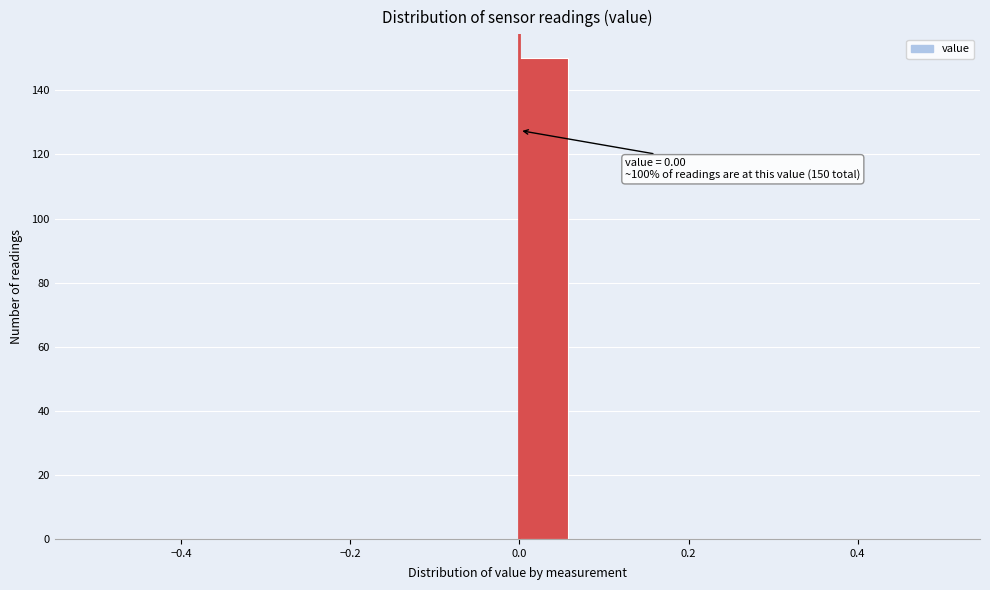

Around what value on the x-axis is the tallest bar? Give the approximate position of its centre, as read against the axis.

0.02